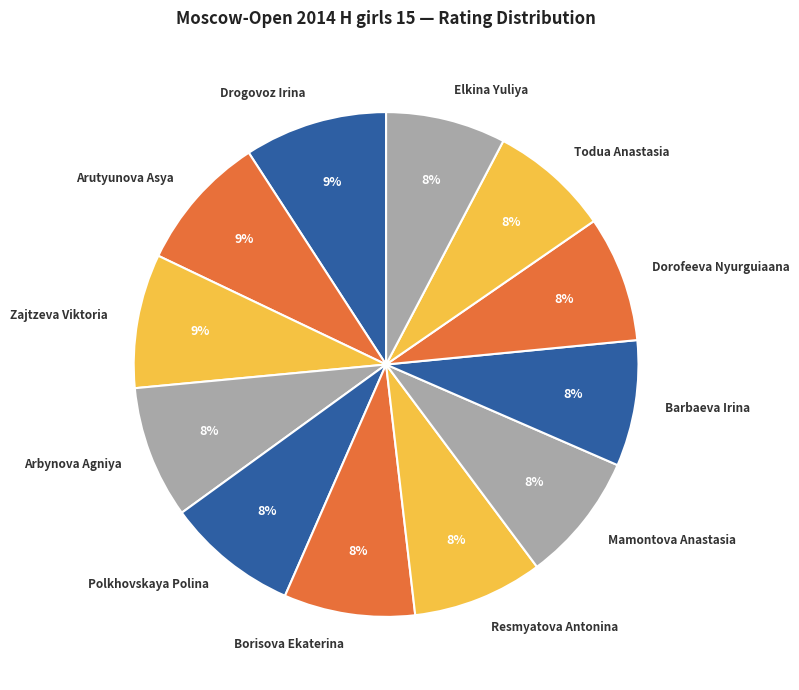

Is it true that Barbaeva Irina is 8% of the pie?

True